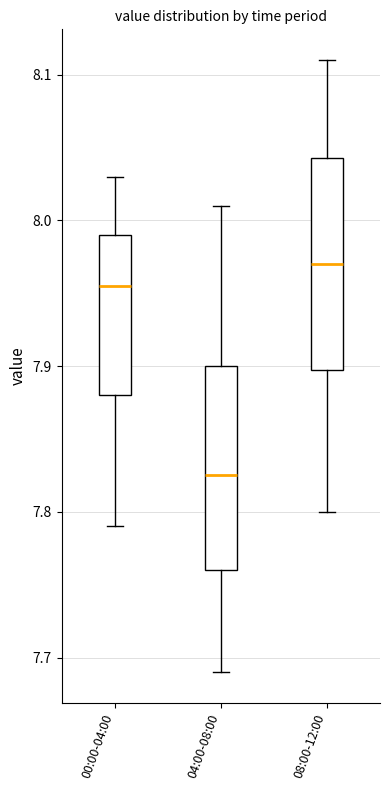

Reading left to right, transcribe this box plot: for each box, give where its median line is, the range the box spans, and where its two whiskers end, as read against the y-axis. The values are not printed on the chart, so give them approximately, as read against the axis.

00:00-04:00: median 7.96, box 7.88 to 7.99, whiskers 7.79 to 8.03
04:00-08:00: median 7.83, box 7.76 to 7.90, whiskers 7.69 to 8.01
08:00-12:00: median 7.97, box 7.90 to 8.04, whiskers 7.80 to 8.11